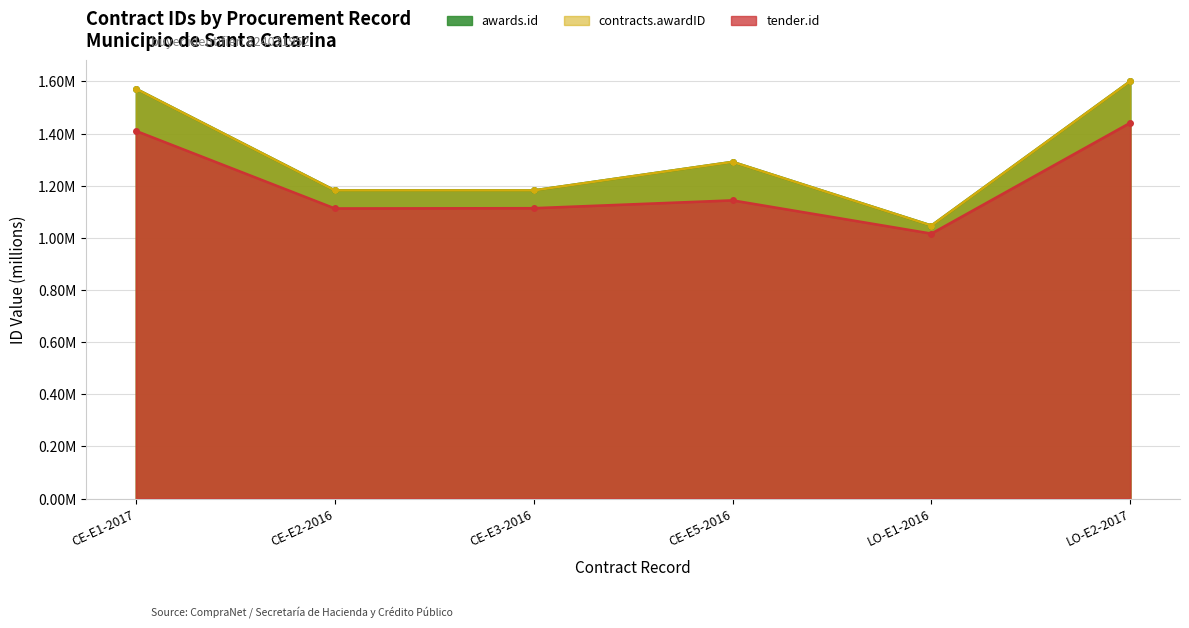

In contracts.awardID, how many points are lower than both neighbors (excluding endpoints)?

2